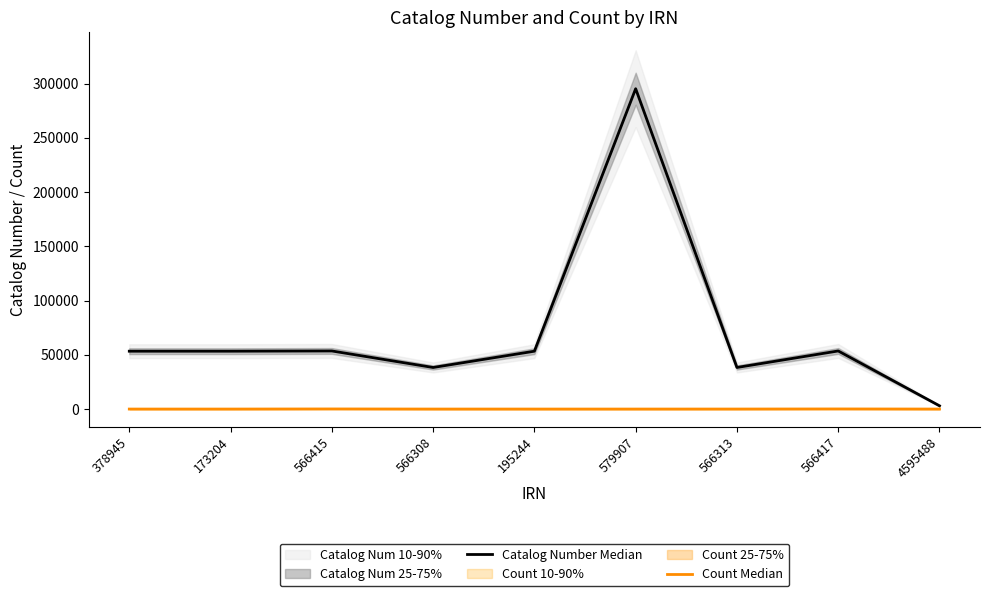

Is it true that Catalog Number Median equals 38315 at 566308?

True